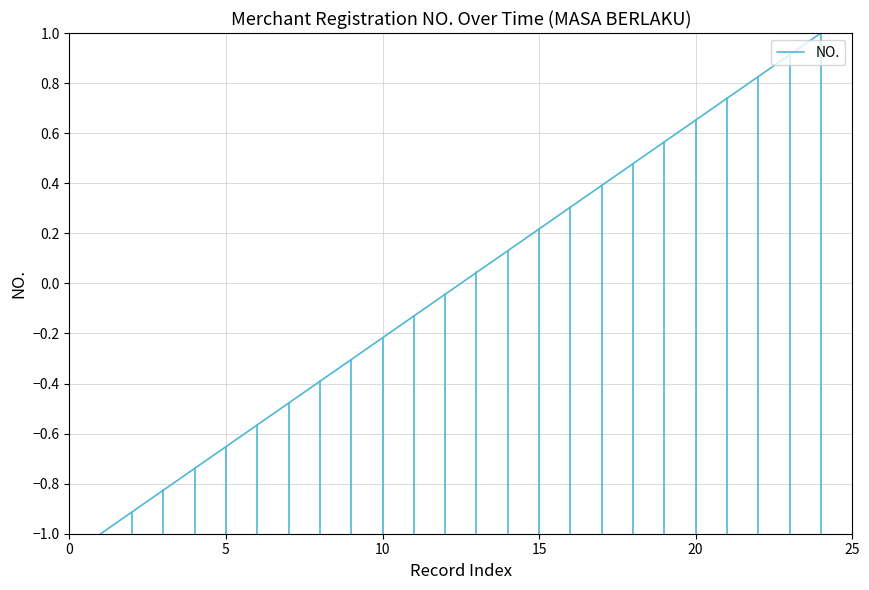

What is the maximum value shown in the chart?

1.0